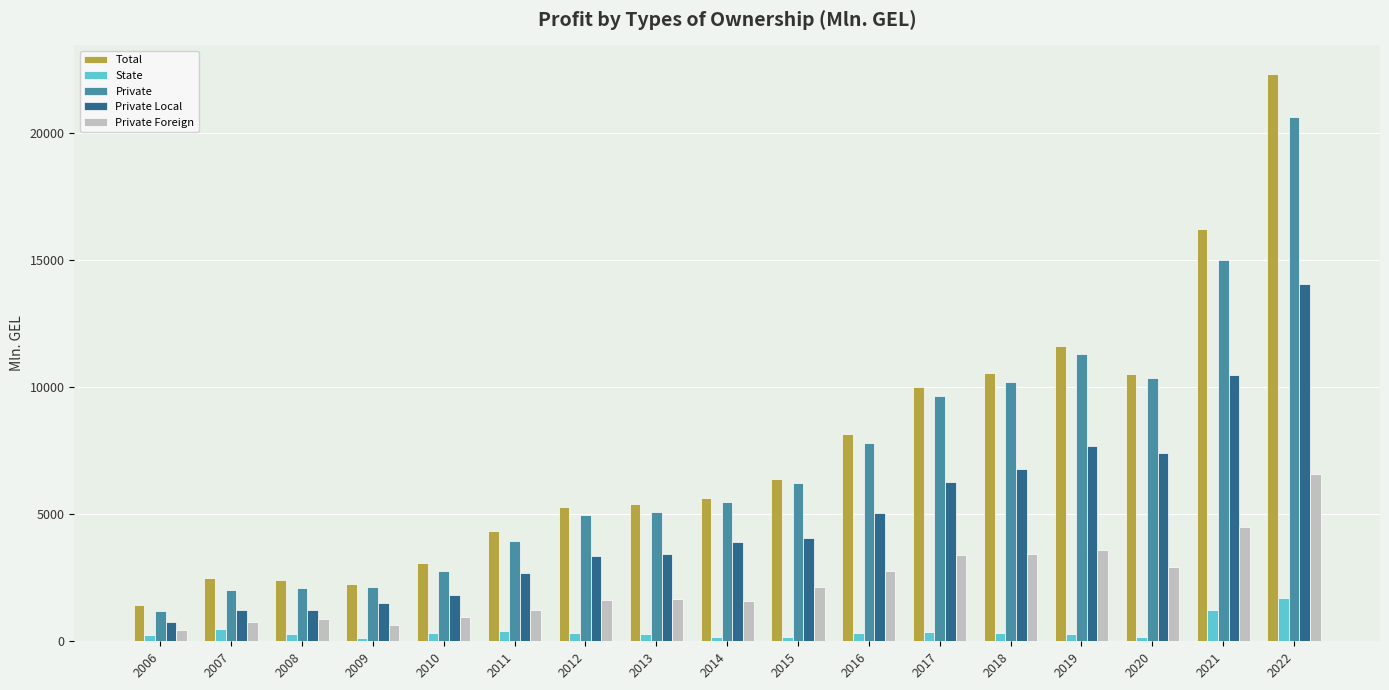

What is the sum of the State values at 2010 and 2008?

598.2